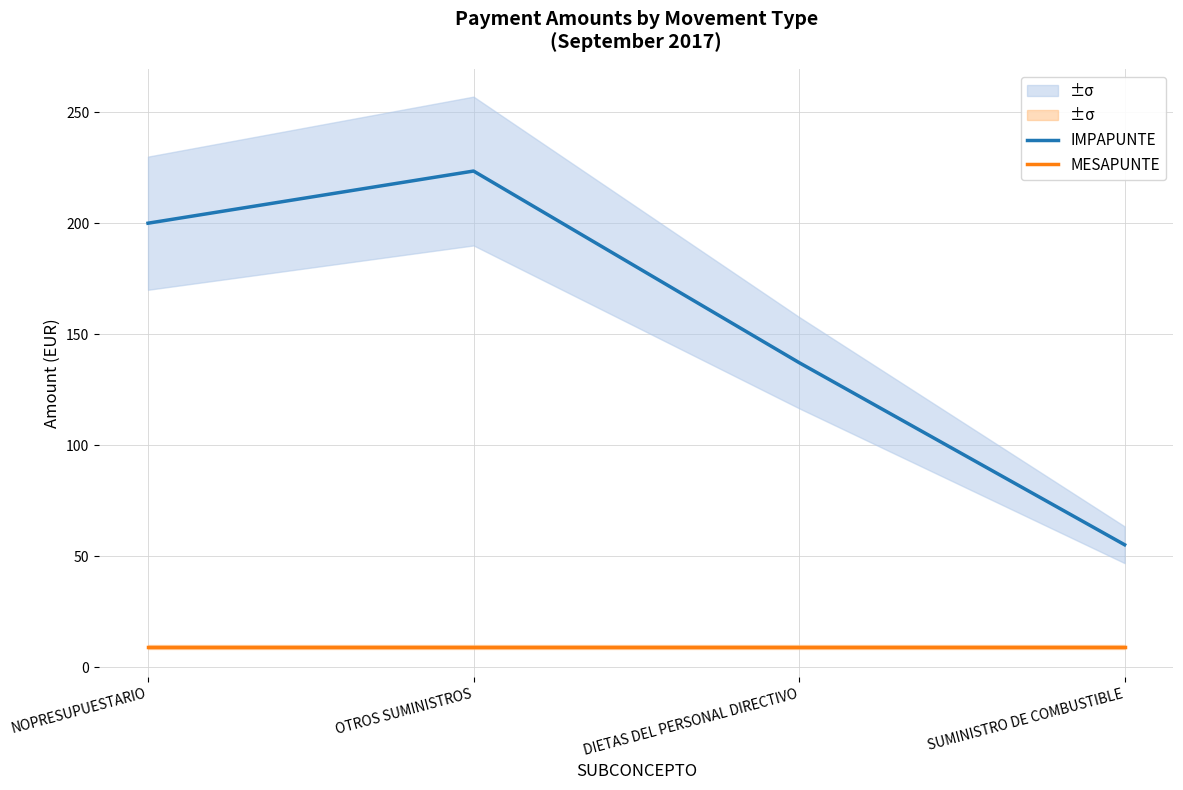

The IMPAPUNTE series shows 55.1 at SUMINISTRO DE COMBUSTIBLE. True or false?

True